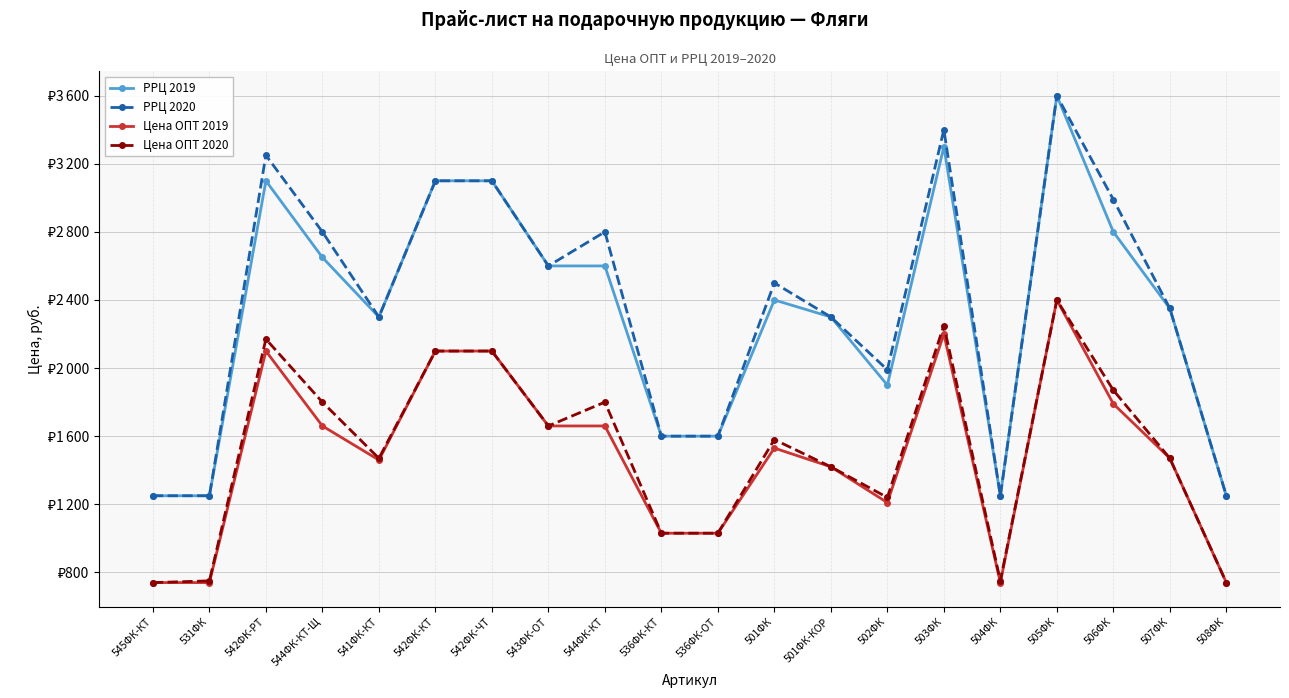

At which category is the sum across all series the highest?

505ФК